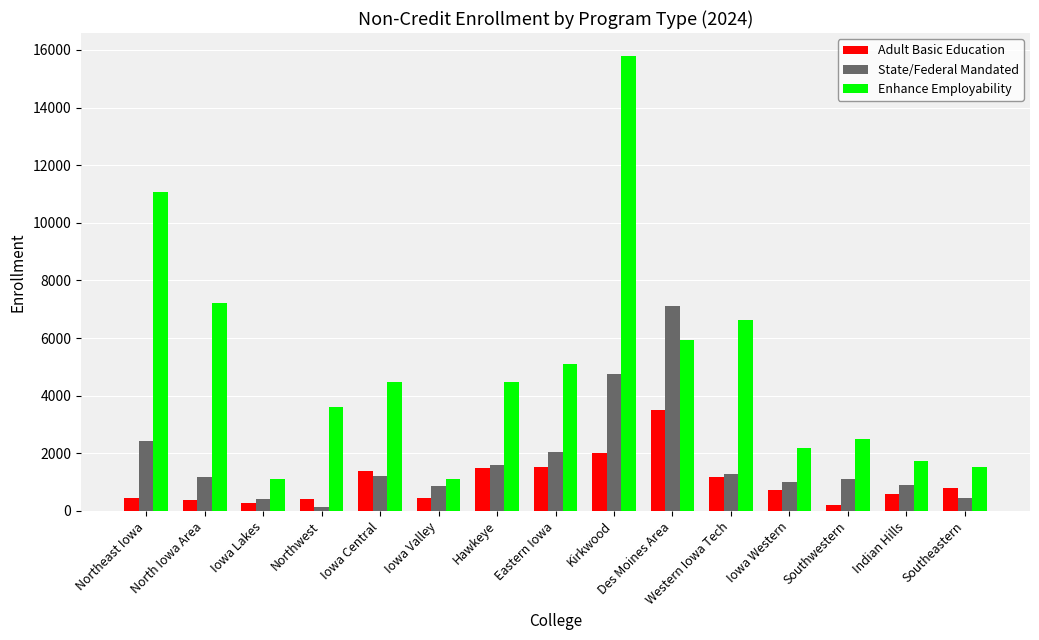

Where is Enhance Employability nearest to the value 8449?

North Iowa Area